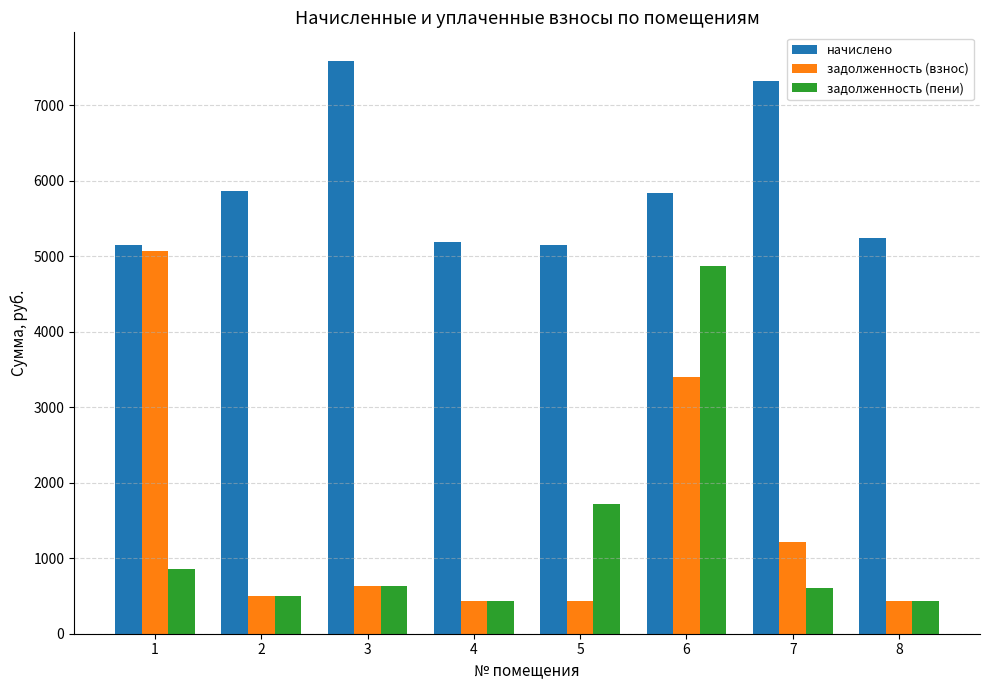

What is the highest value of the начислено series?

7584.2